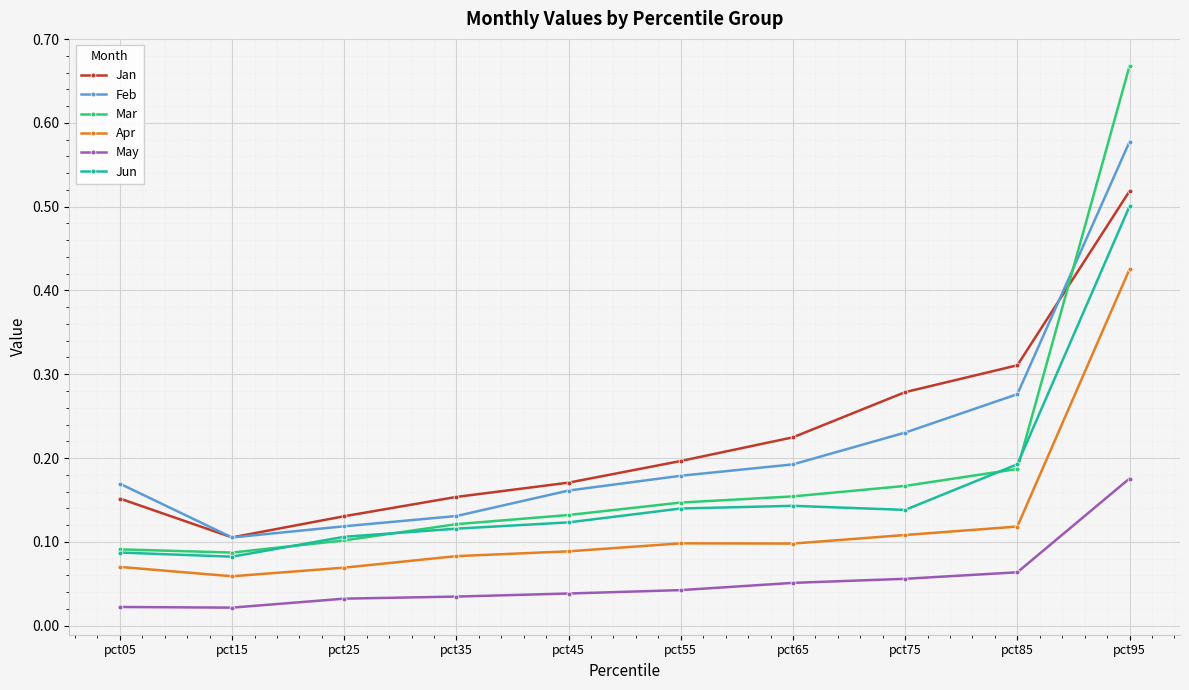

Rank the series by their maximum value, from lowest to highest.

May, Apr, Jun, Jan, Feb, Mar